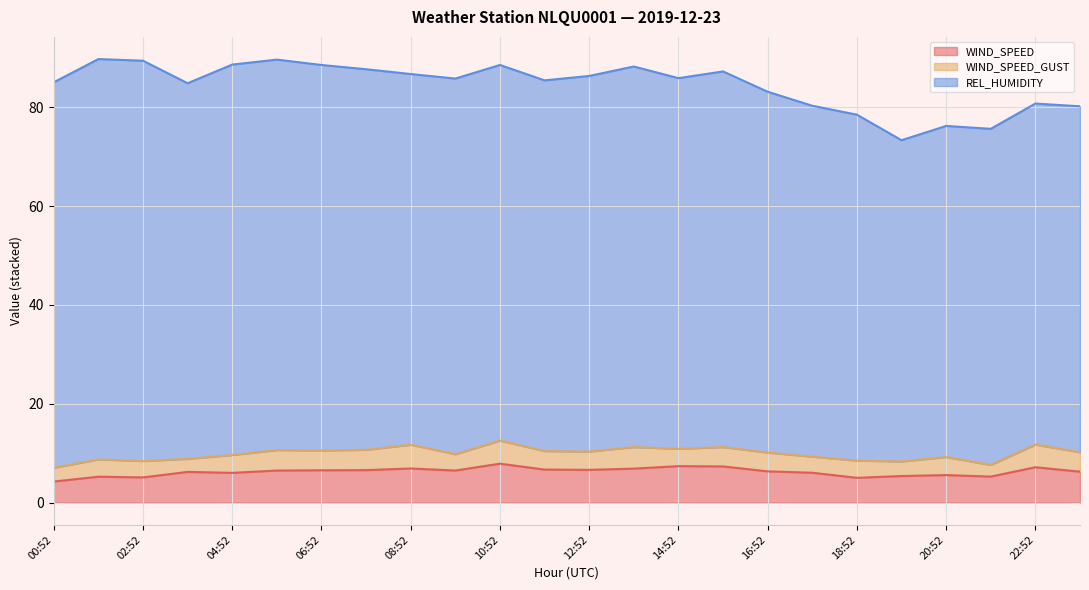

True or false: WIND_SPEED_GUST and REL_HUMIDITY cross at least once.

False